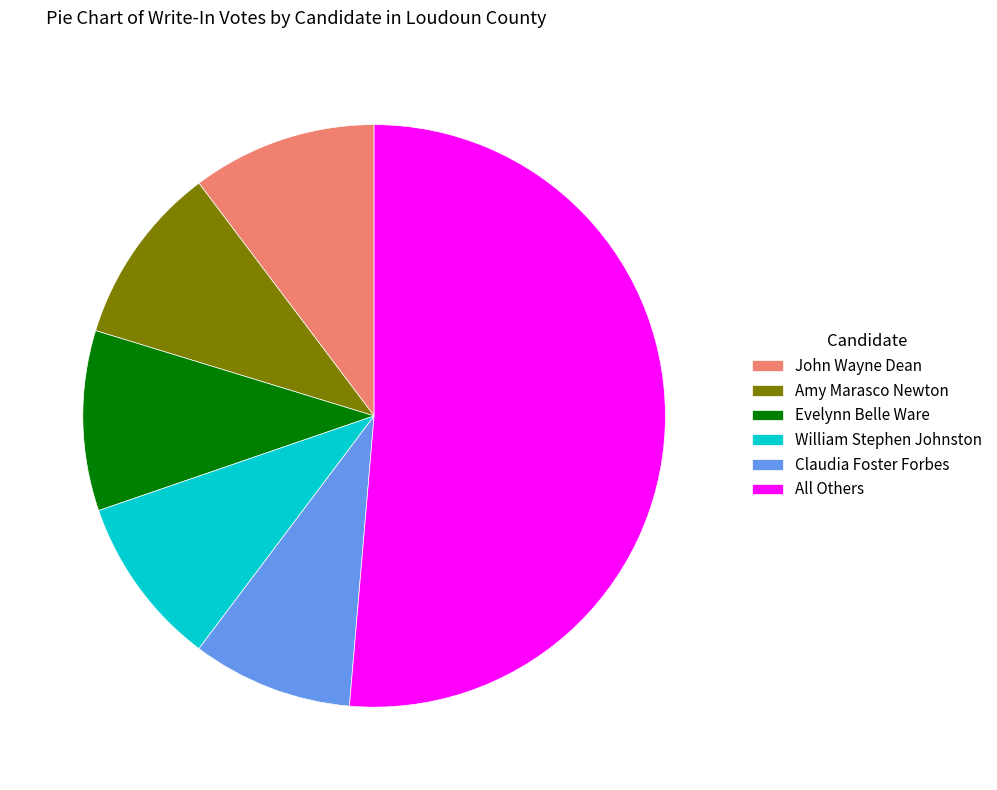

Is there any slice that represents more than half of the pie?

Yes